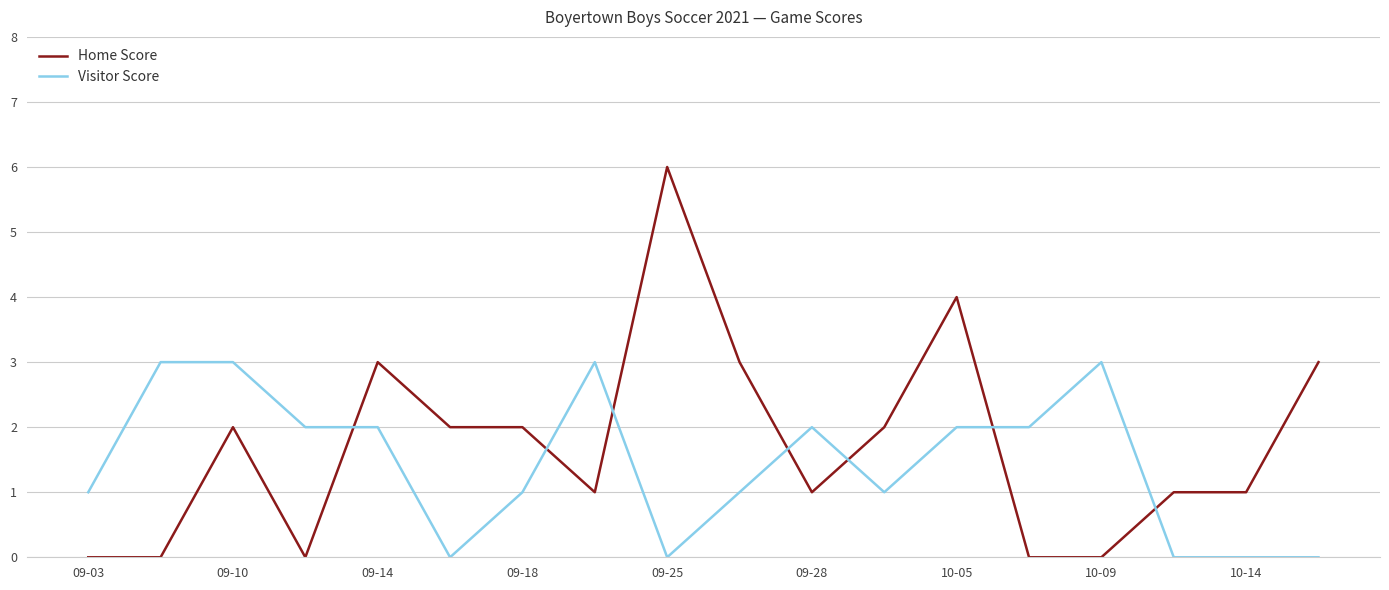

What are all the series names shown in the legend?

Home Score, Visitor Score